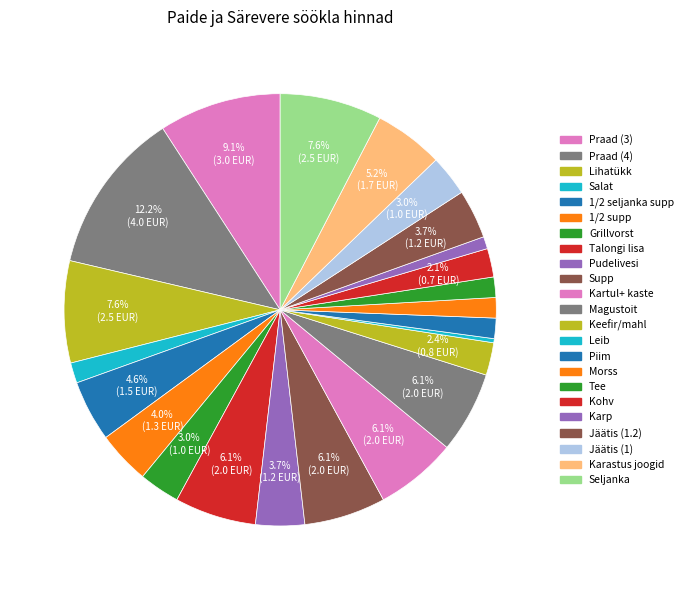

Which slice is the largest?

Praad (4)